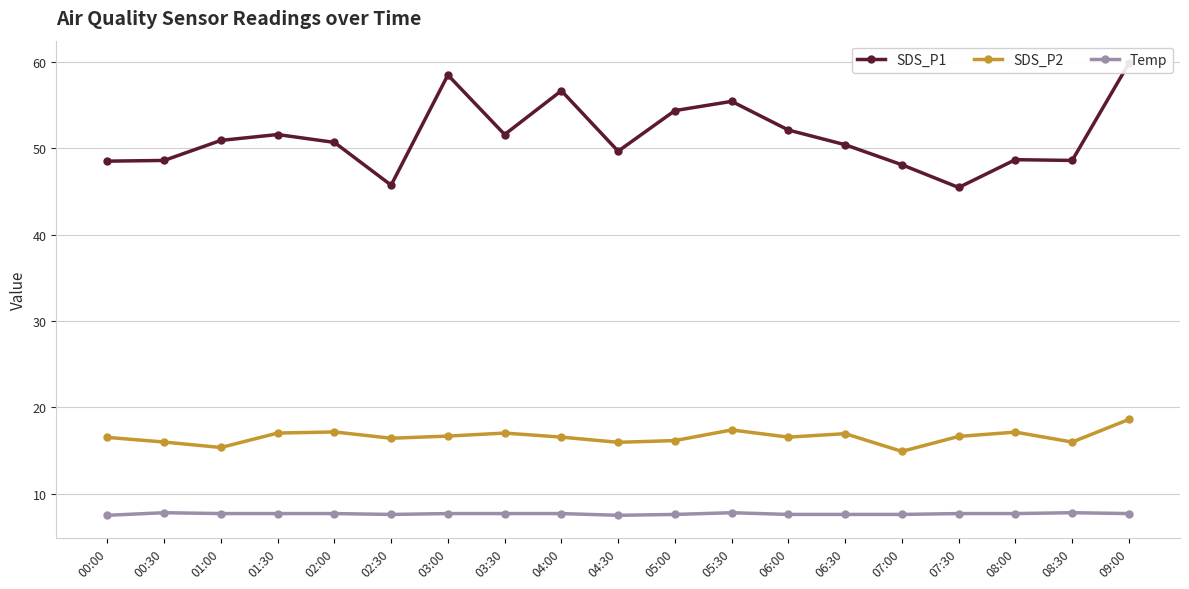

What is the average value of the SDS_P1 series?

51.3